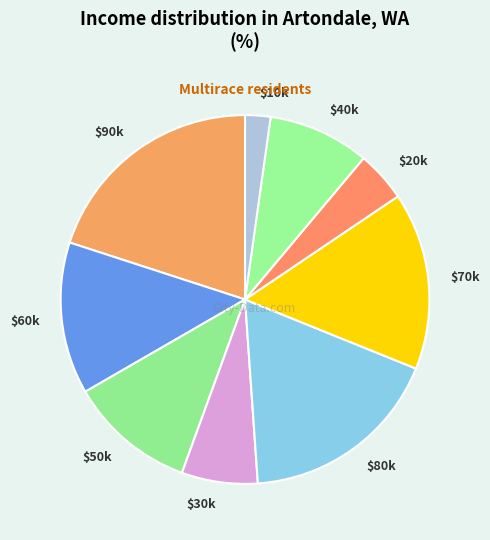

Is it true that $70k is 16% of the pie?

True